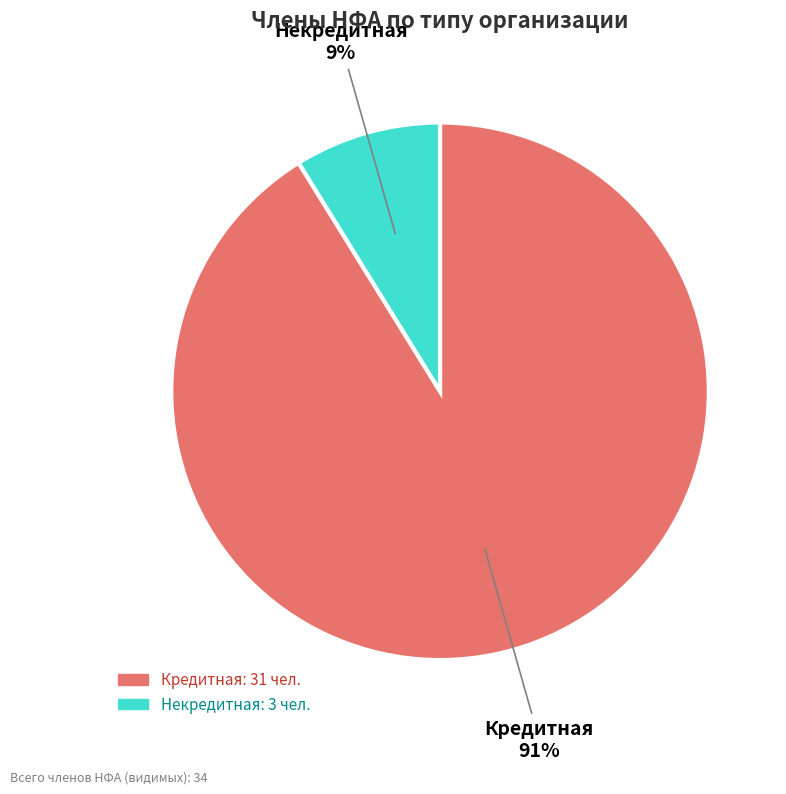

Combined, do Некредитная and Кредитная account for over 50%?

Yes